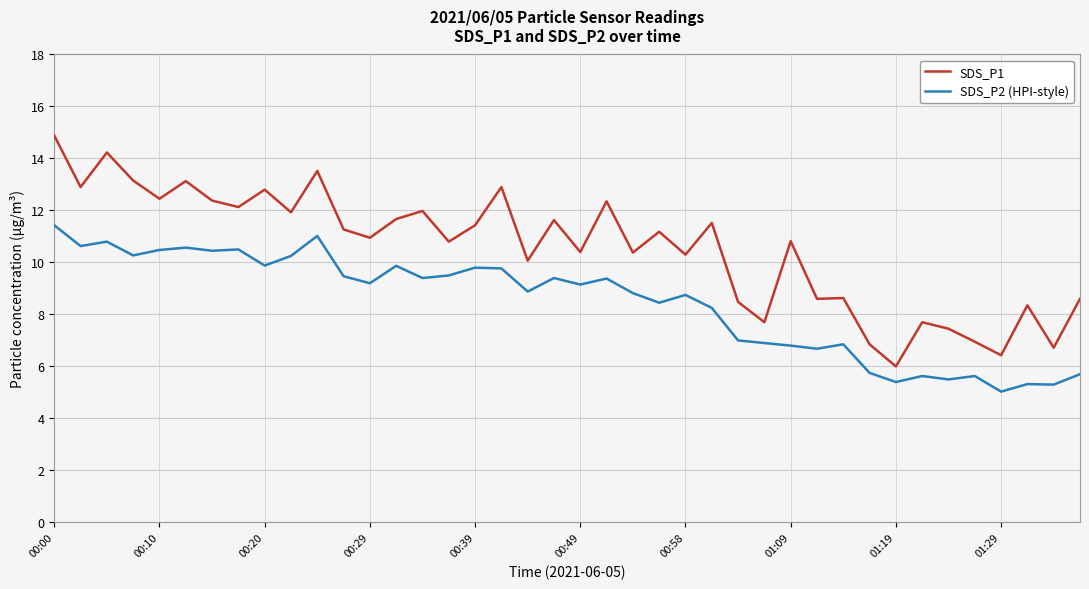

At how many categories does at least one series exceed 9?

27